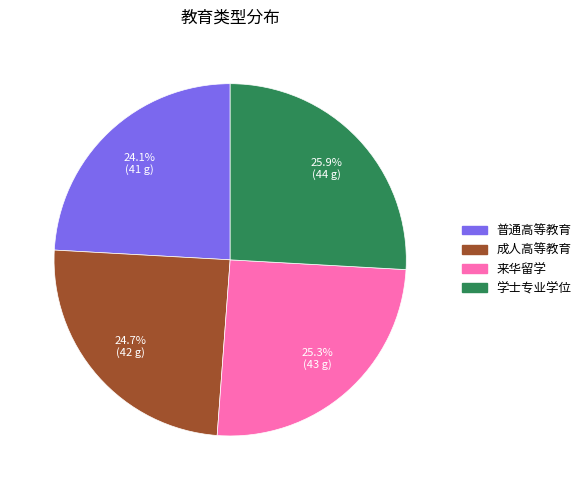

To the nearest percent, what is the average slice percentage?

25%